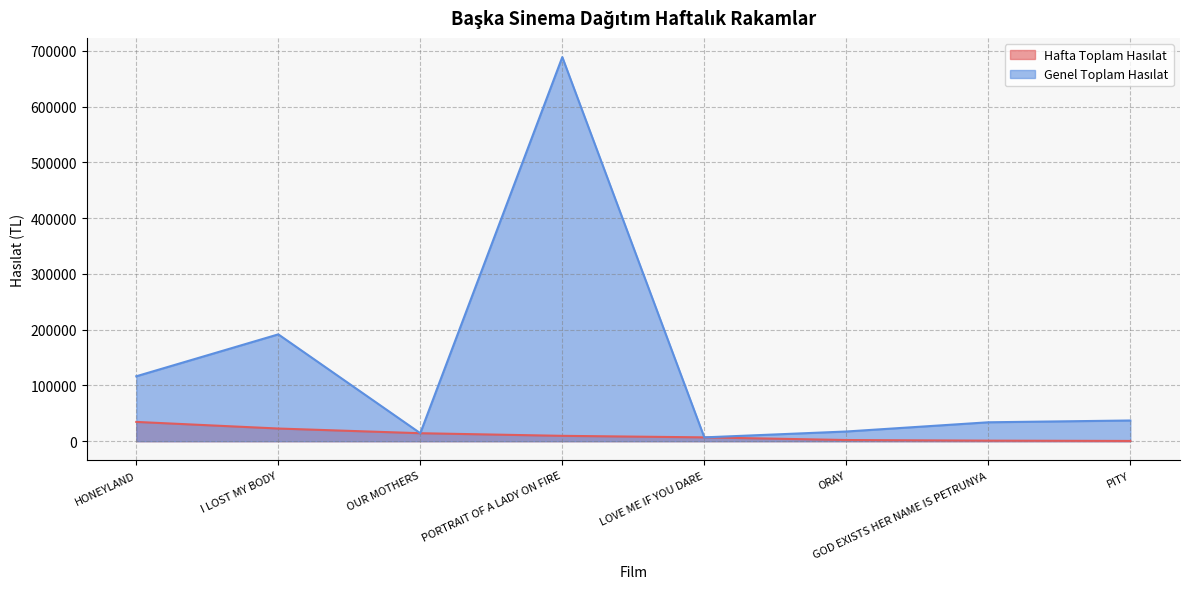

Is it true that Hafta Toplam Hasılat equals 6445.4 at PORTRAIT OF A LADY ON FIRE?

False